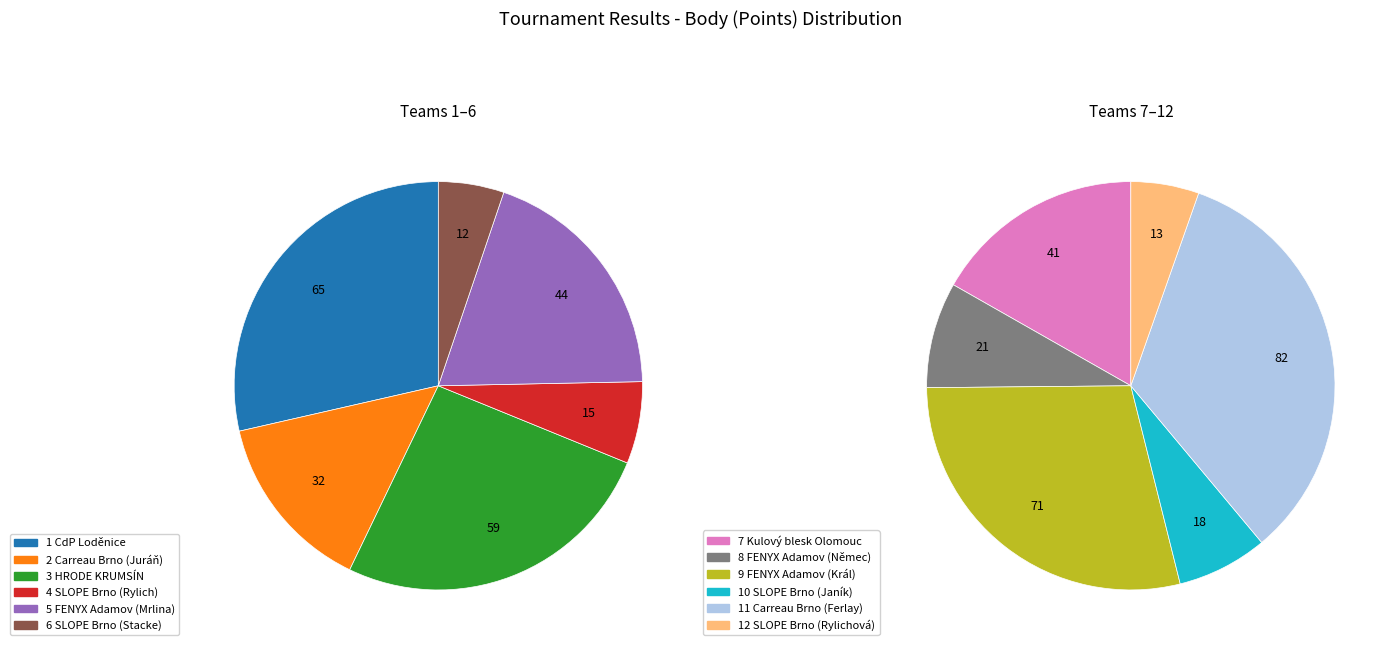

Does any single category account for the majority?

No